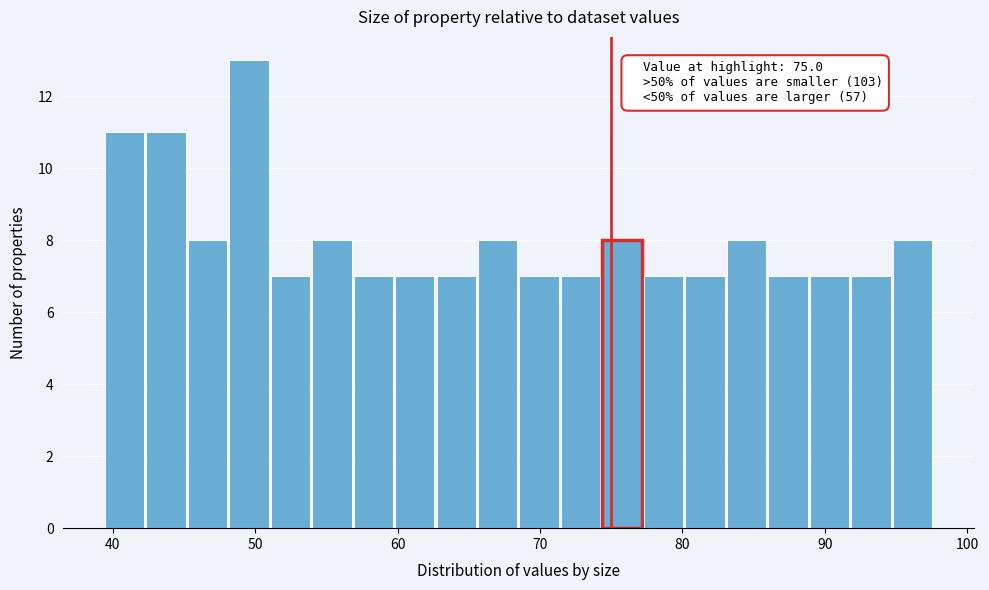

Around what value on the x-axis is the tallest bar? Give the approximate position of its centre, as read against the axis.

50